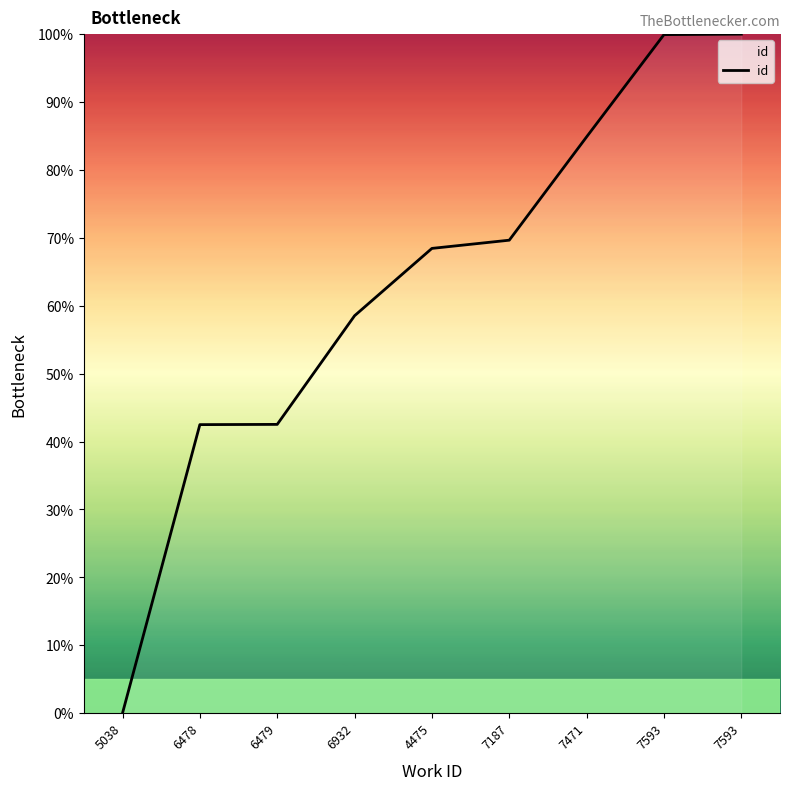

Does the chart display data point markers on the line(s)?

No